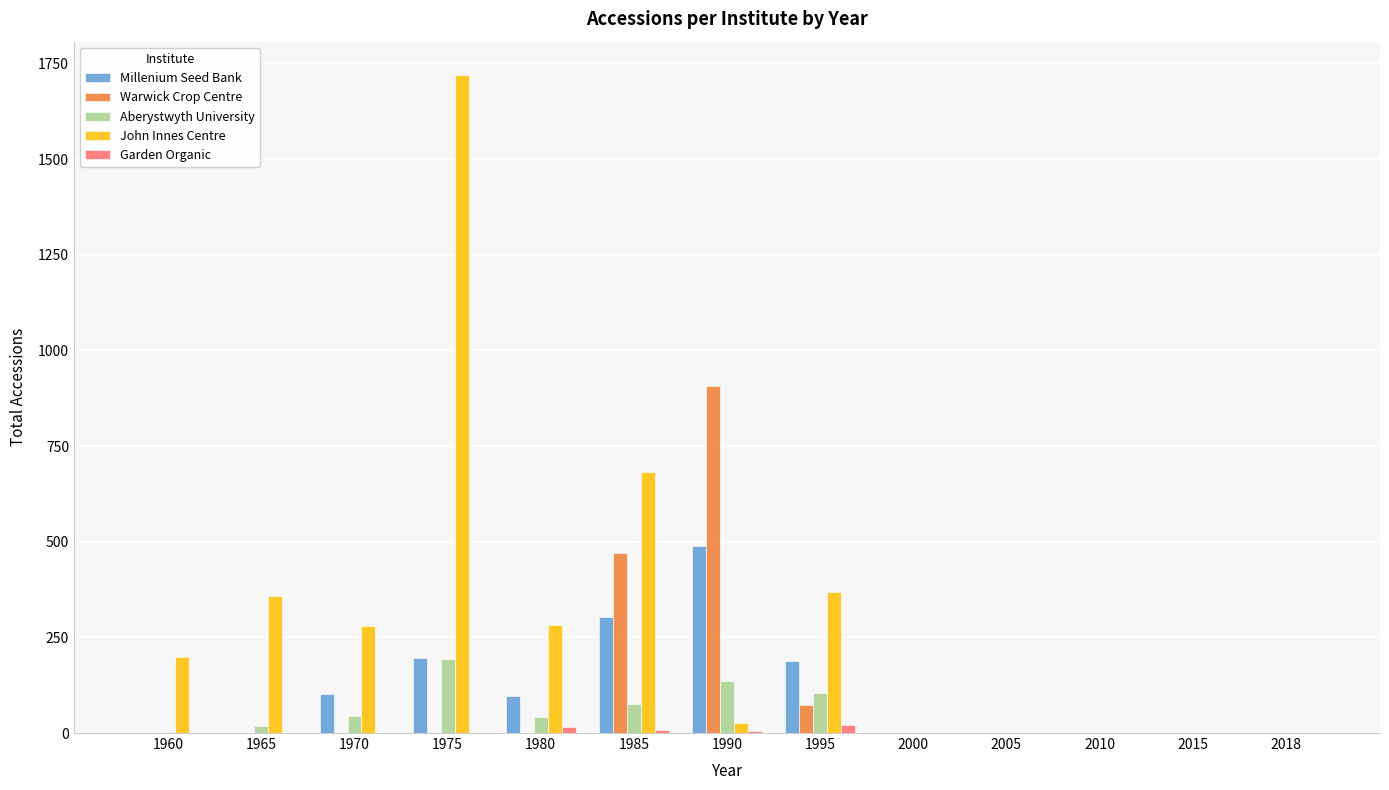

Is it true that Aberystwyth University equals 193 at 1975?

True